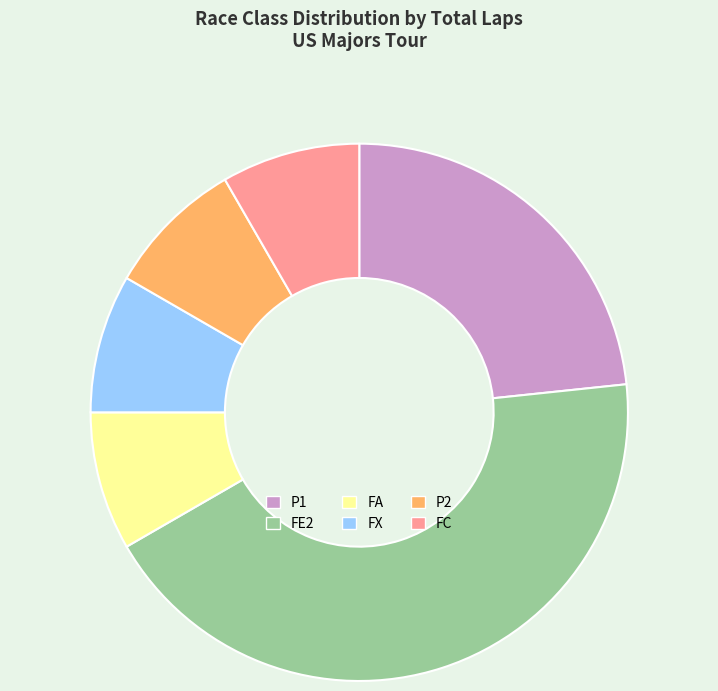

Is there a majority slice in this chart?

No